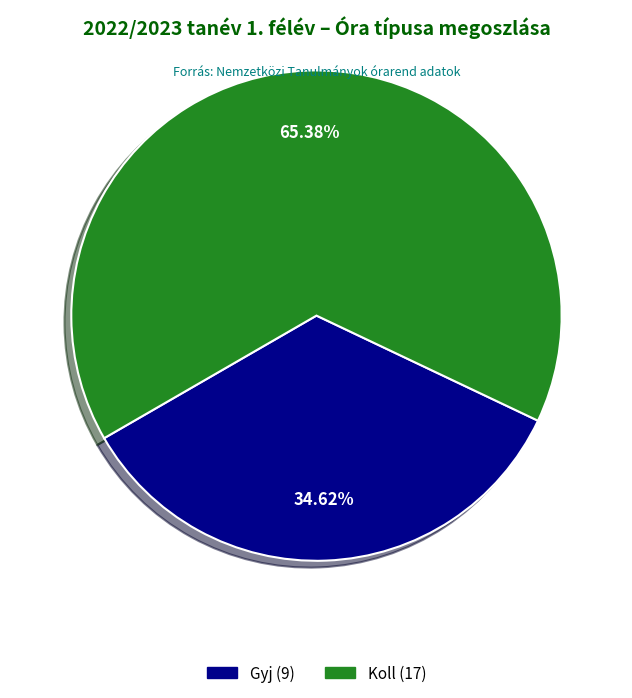

Count the number of slices in the pie.

2